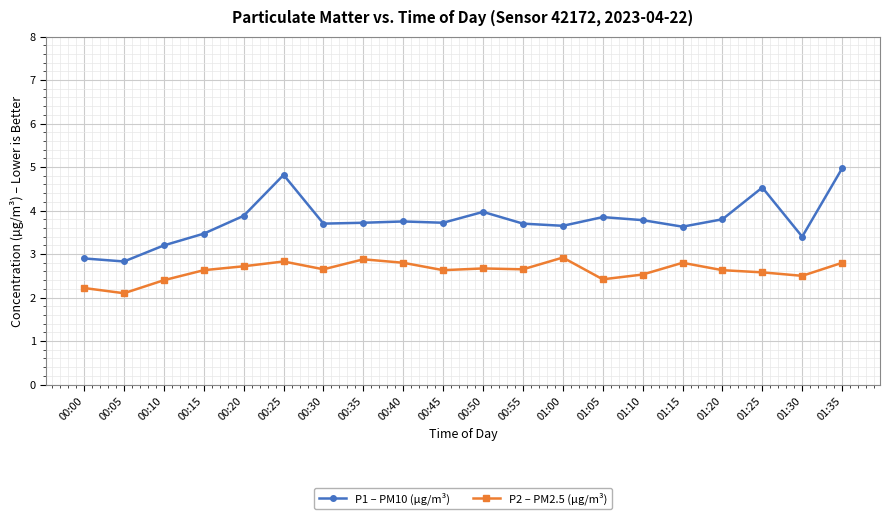

What is the maximum value for P2 – PM2.5 (µg/m³)?

2.9